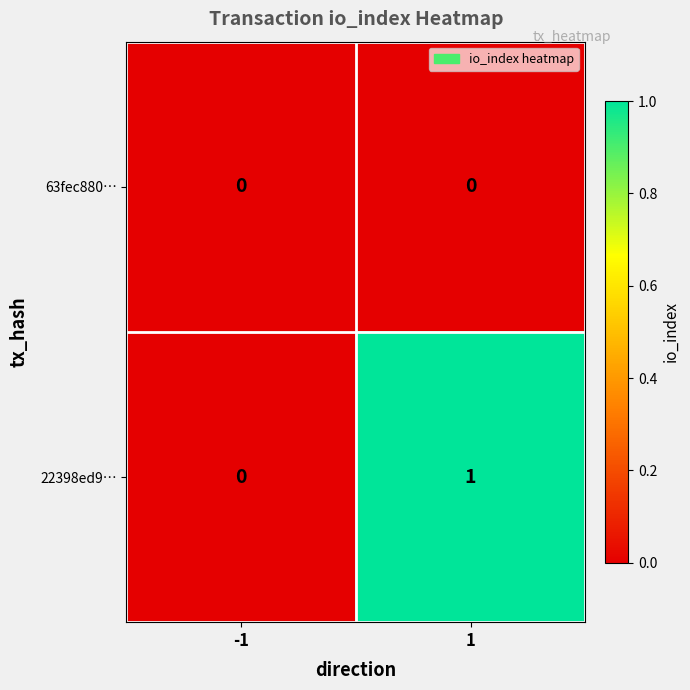

How many categories are shown in the chart?

2